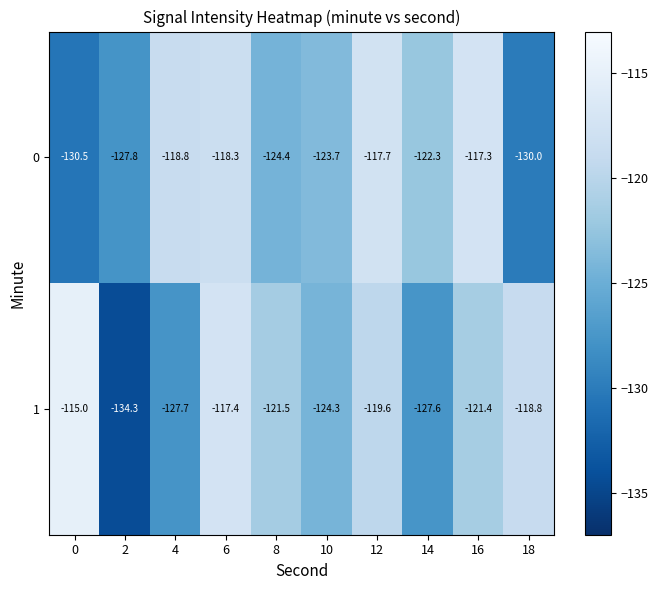

What is the average value of the 0 series?

-123.1